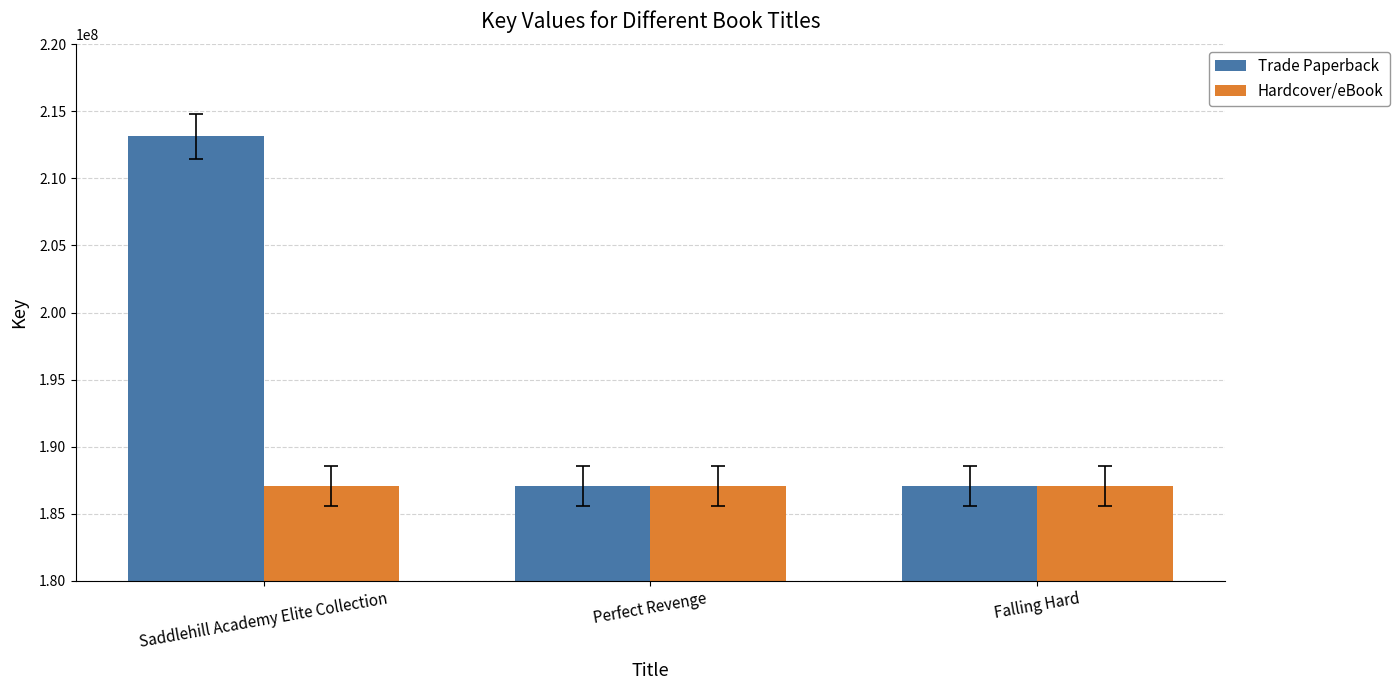

How many Hardcover/eBook values are between 187074797 and 187076499?

3